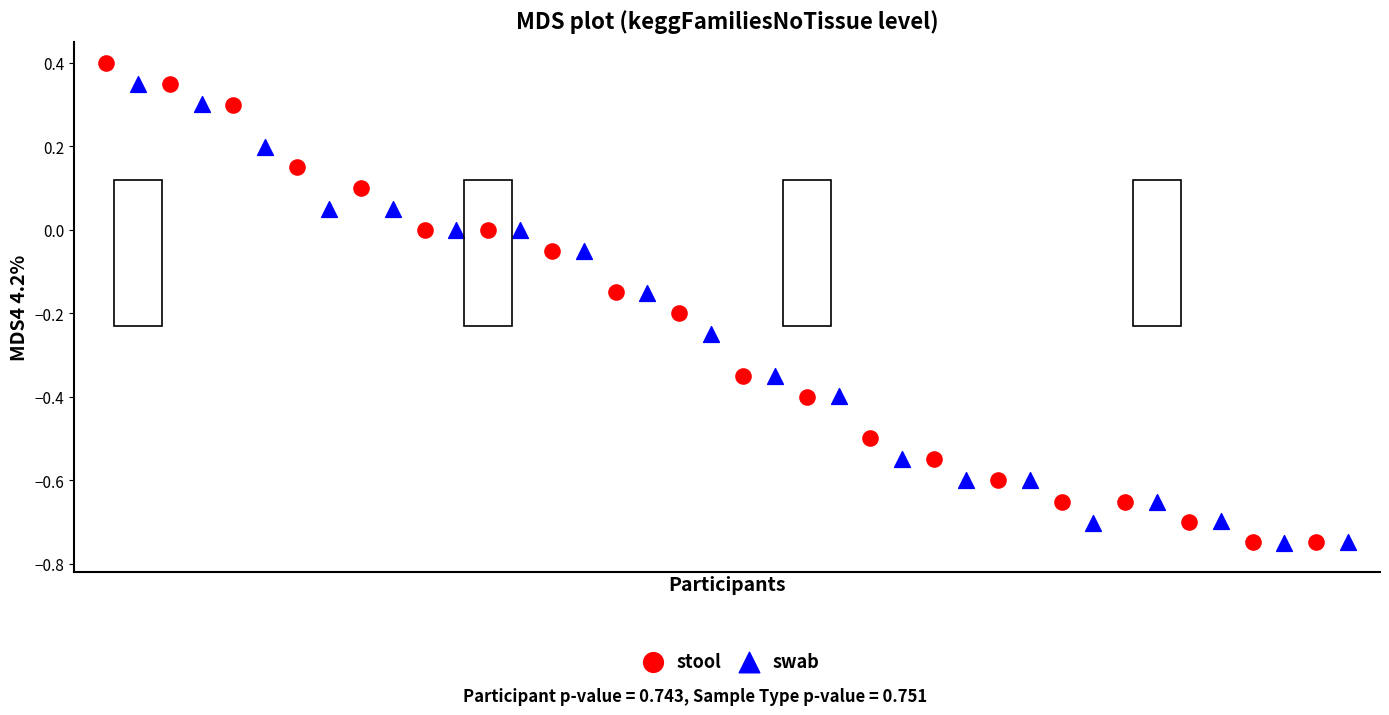

Which series has the largest Y range (max minus min)?

stool